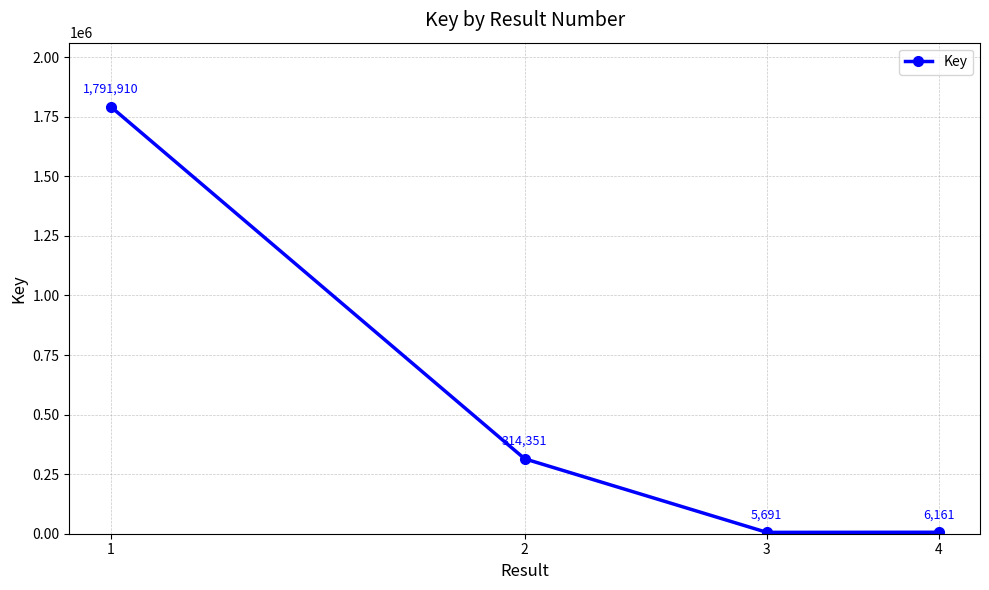

What is the greatest value displayed?

1791910